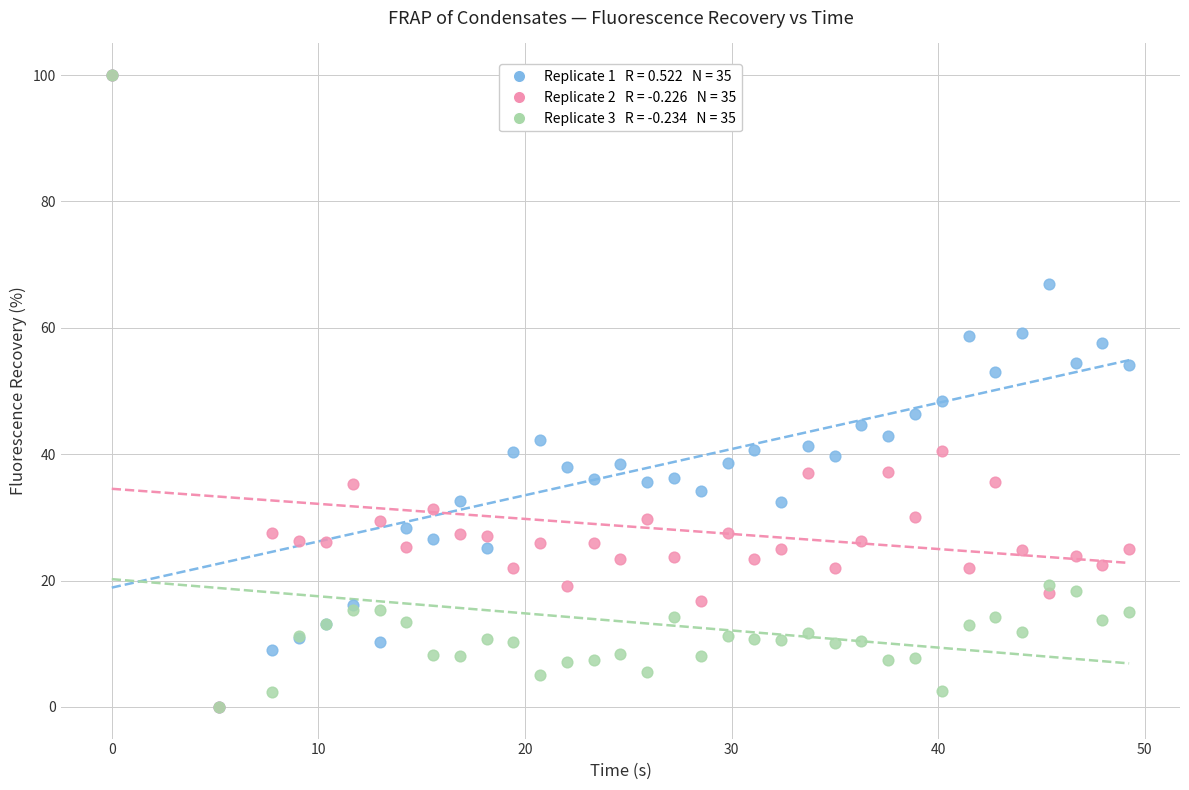

Across all series, what Y value is closest to 50?

48.5